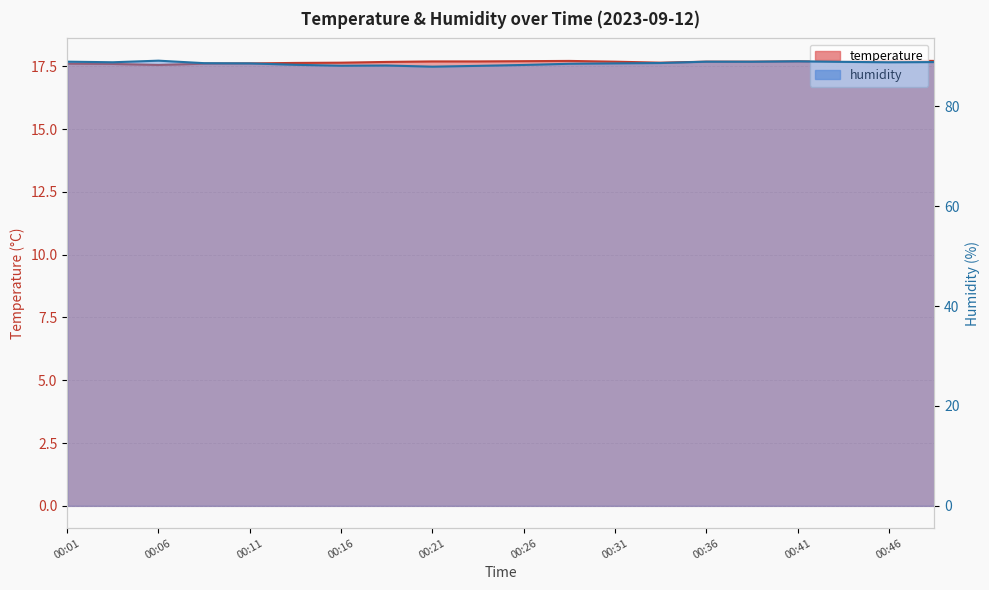

What is the difference between the second highest and minimum values in the temperature series?

0.2